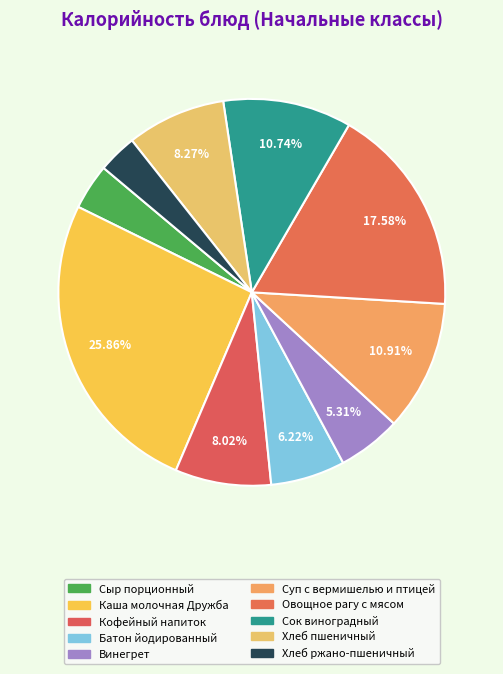

To the nearest percent, what is the combined percentage of Хлеб ржано-пшеничный and Сок виноградный?

14%